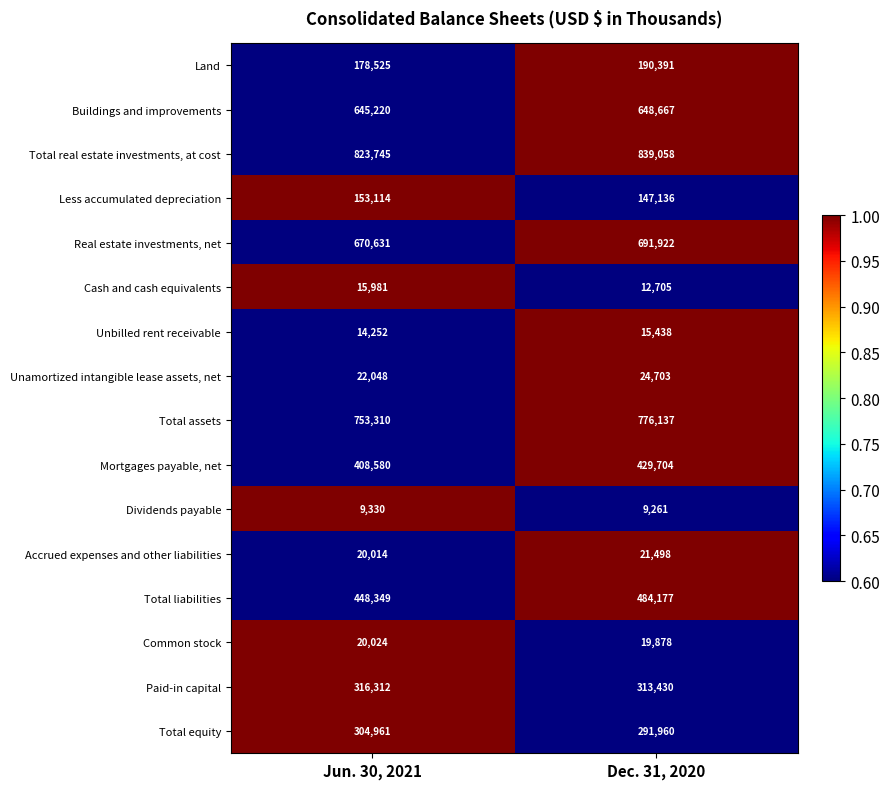

What is the sum of the Paid-in capital values at Dec. 31, 2020 and Jun. 30, 2021?

629742